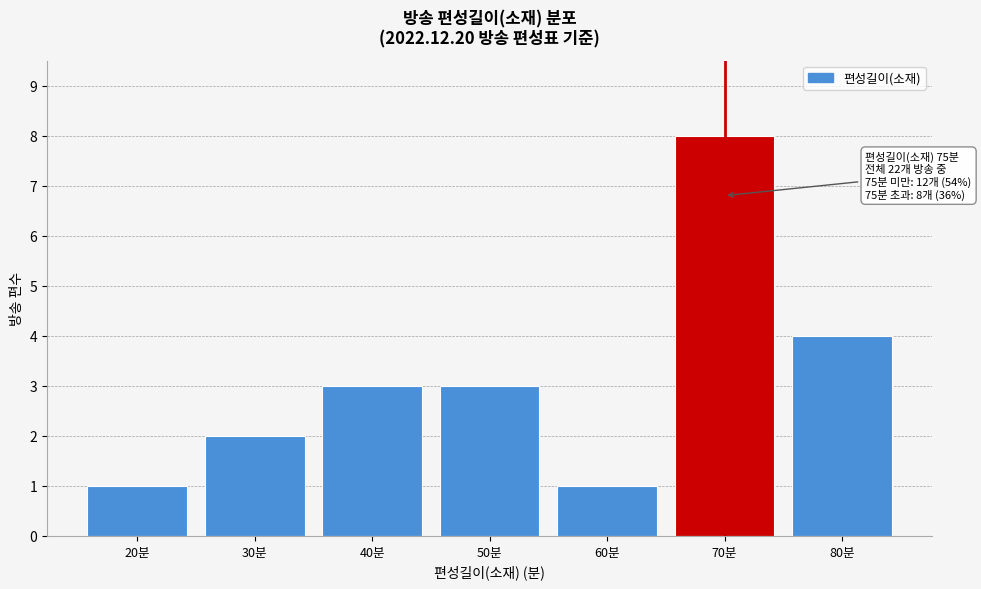

Reading left to right, transcribe all the data shown in this chart.

20분=1	30분=2	40분=3	50분=3	60분=1	70분=8	80분=4